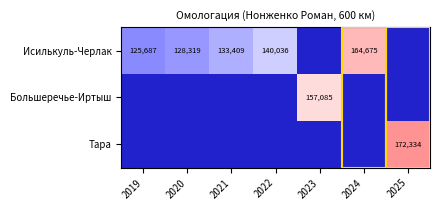

The value of Исилькуль-Черлак at 2021 is 133409. True or false?

True